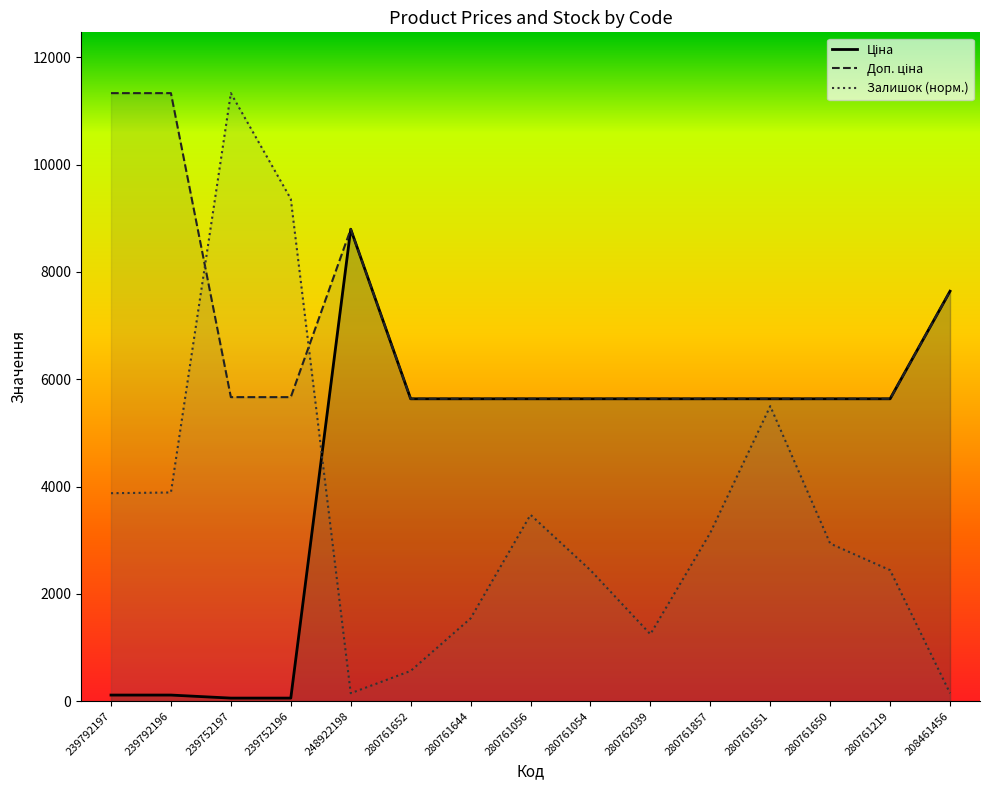

How many intersections are there between Залишок and Доп. ціна?

2